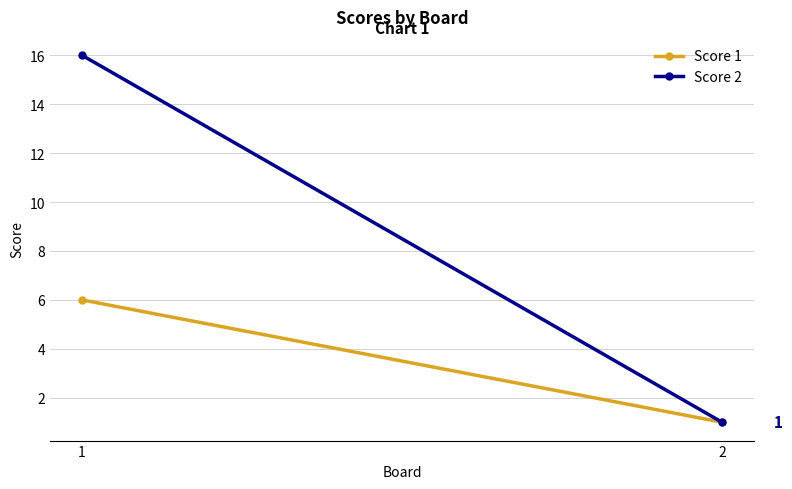

List the labels in order of Score 1 value, smallest first.

2, 1